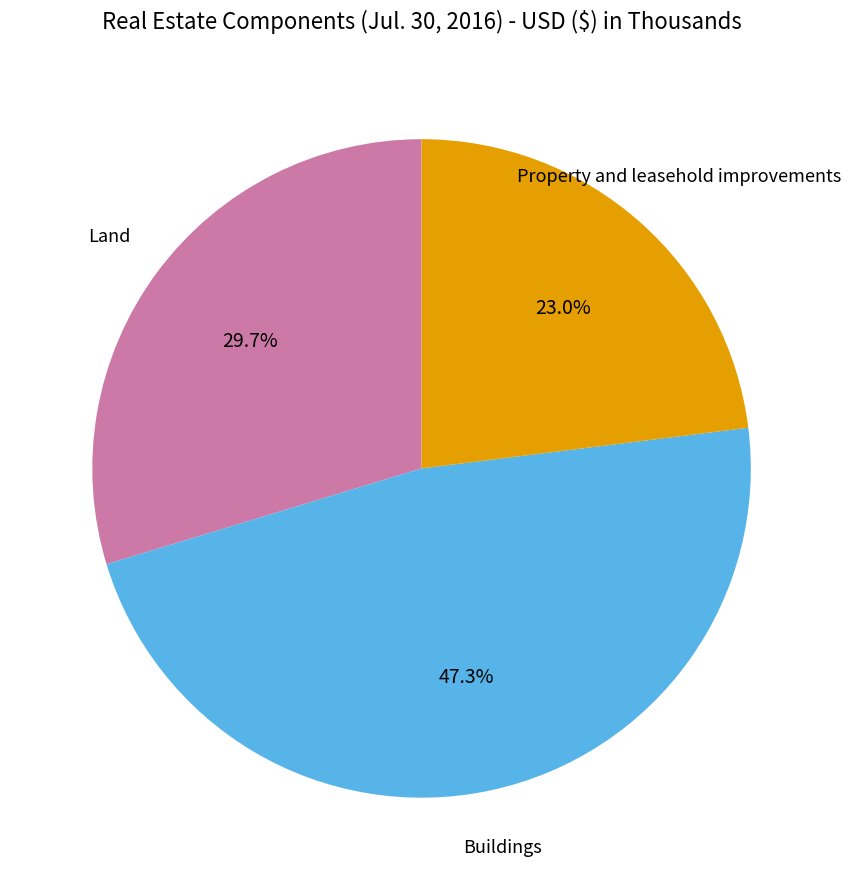

Count the number of slices in the pie.

3